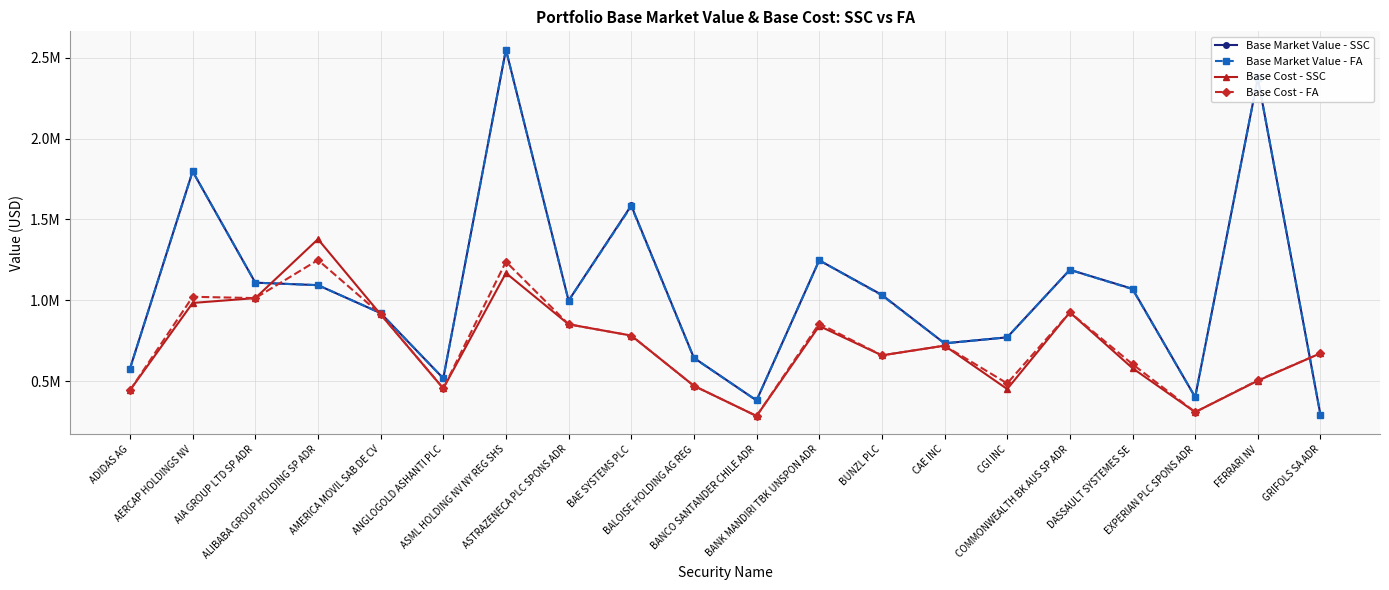

Does the chart have visible grid lines?

Yes